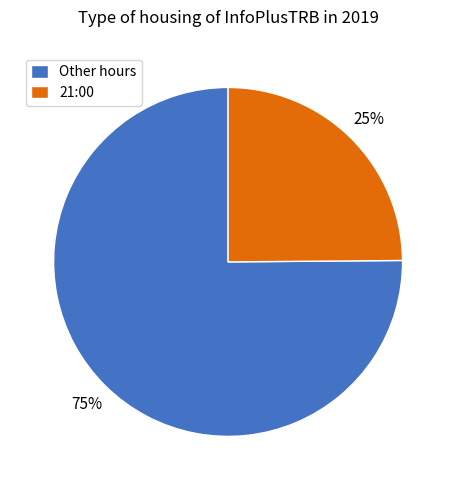

Which slice is the smallest?

21:00